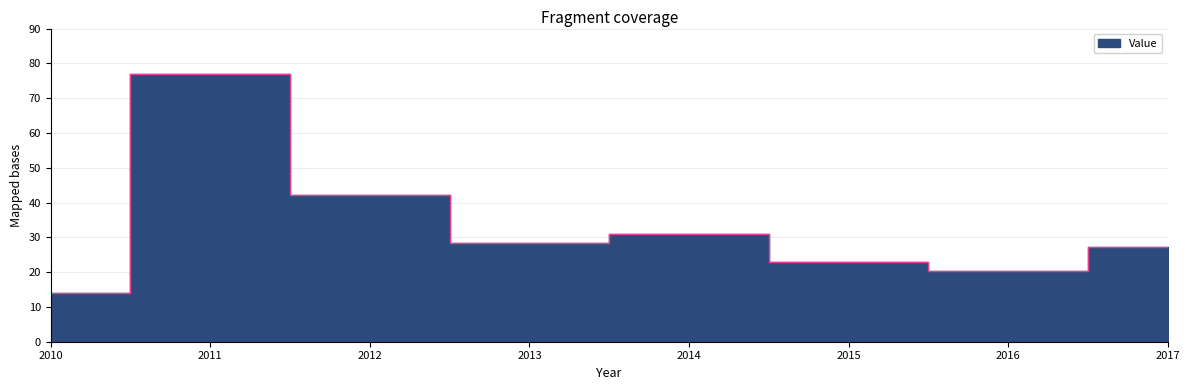

The chart shows a value of 27.2 at 2017. True or false?

True